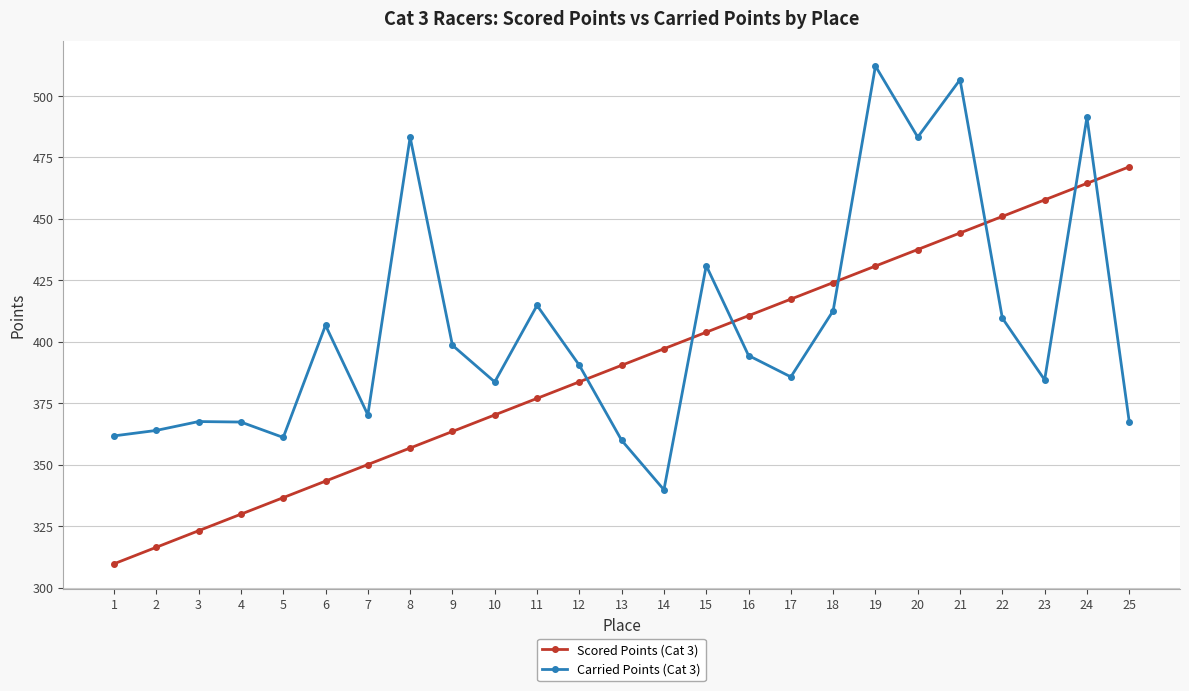

Which series changed the most between 1 and 10?

Scored Points (Cat 3)